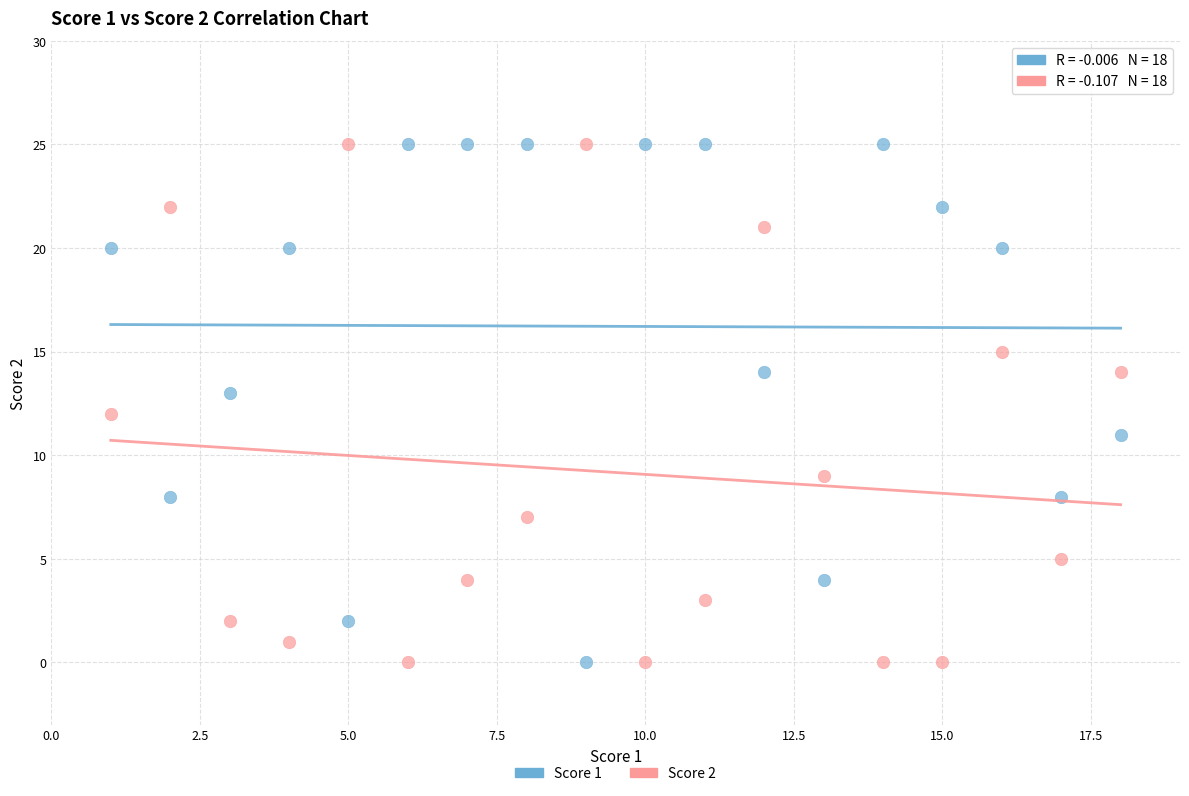

What is the X range (max minus min) for the scatter plot?

17